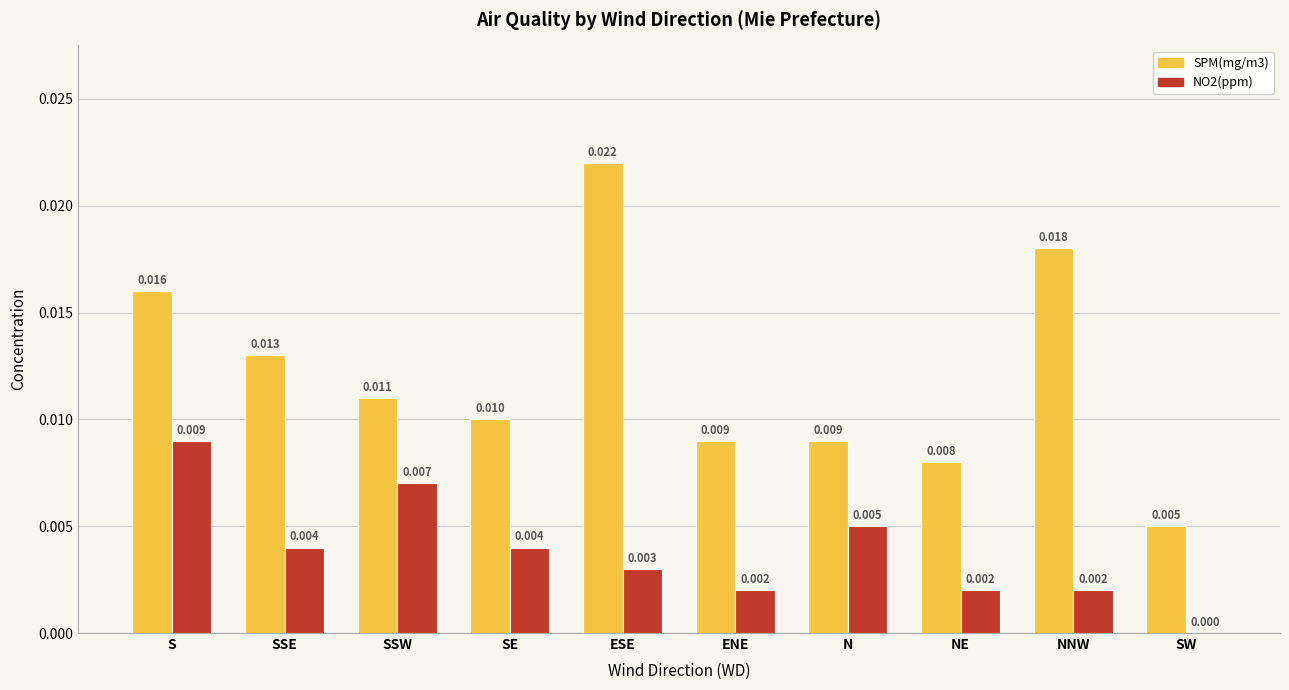

What is the sum of all SPM(mg/m3) values?

0.1